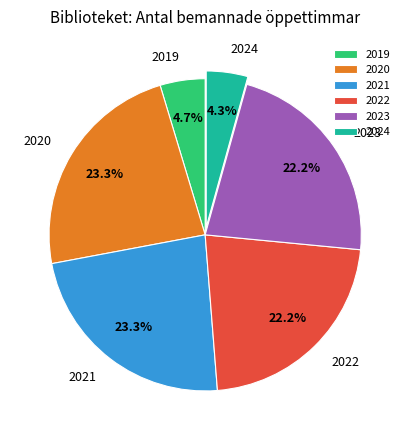

To the nearest percent, what portion does 2024 represent?

4%